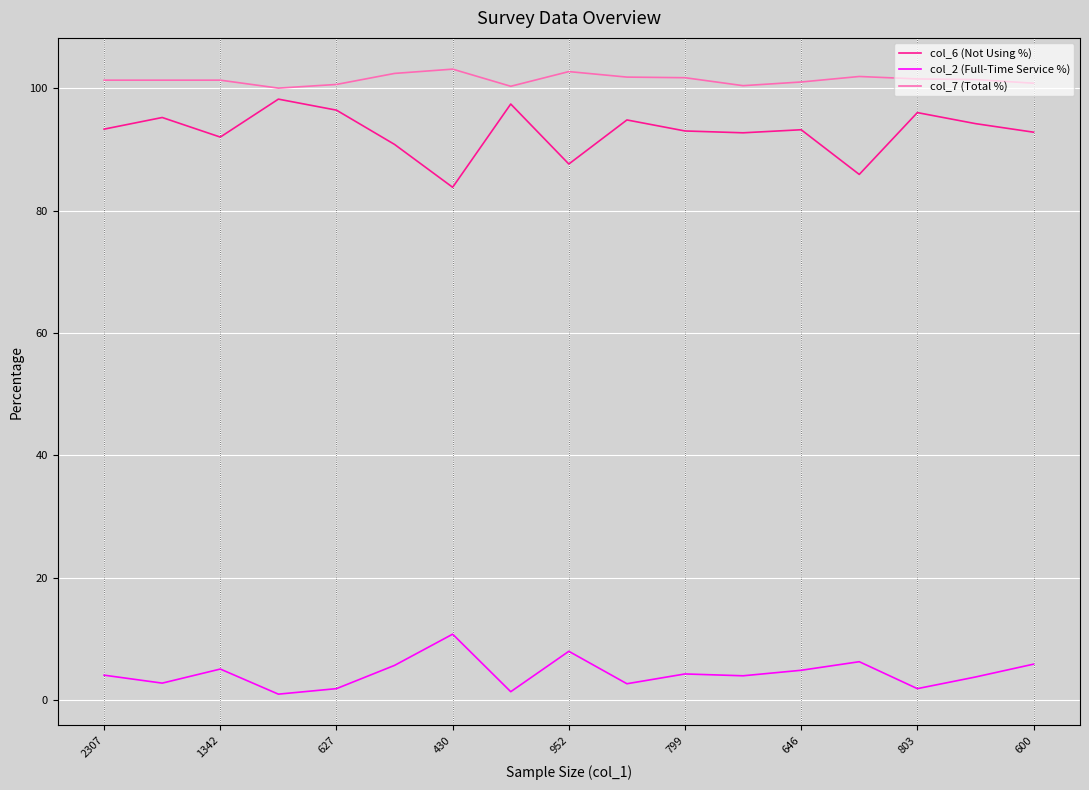

Which series has the widest spread of values?

col_6 (Not Using %)